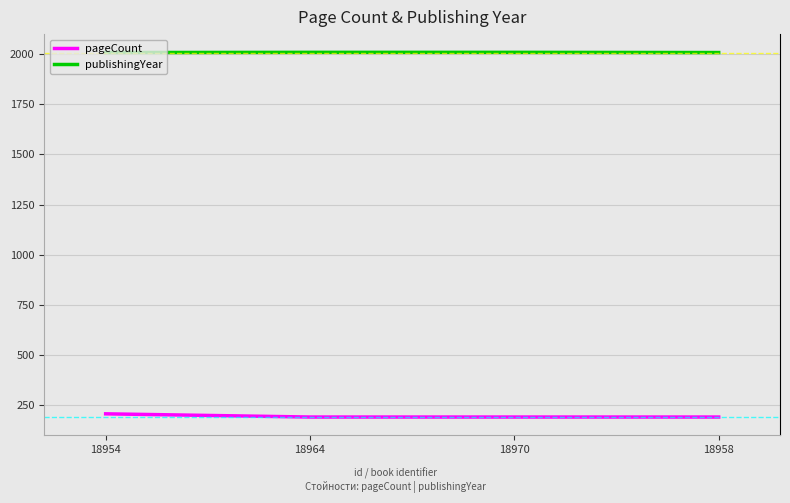

Rank the series by their maximum value, from highest to lowest.

publishingYear, pageCount